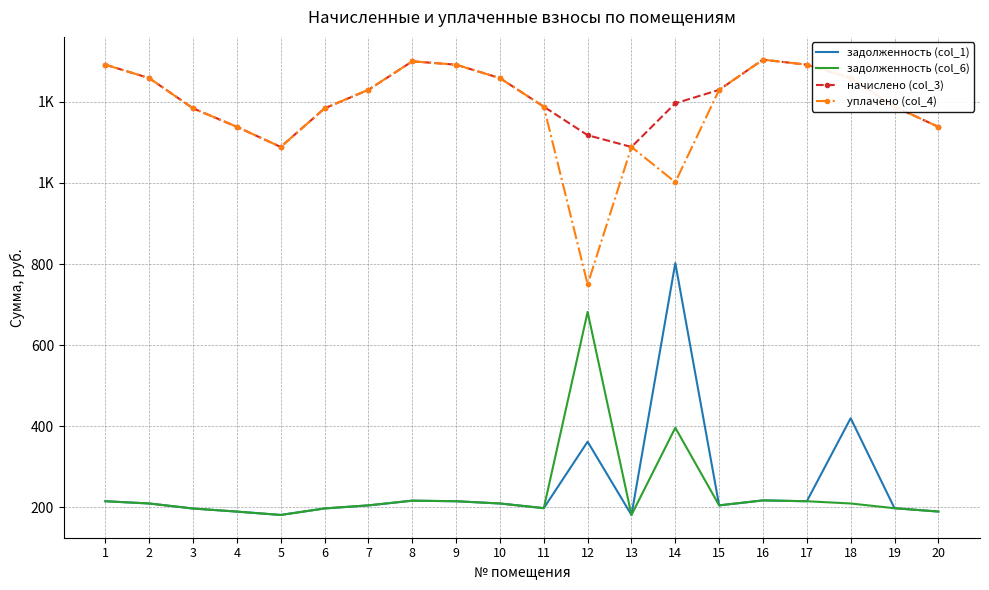

How many interior local valleys does the уплачено (col_4) series have?

3